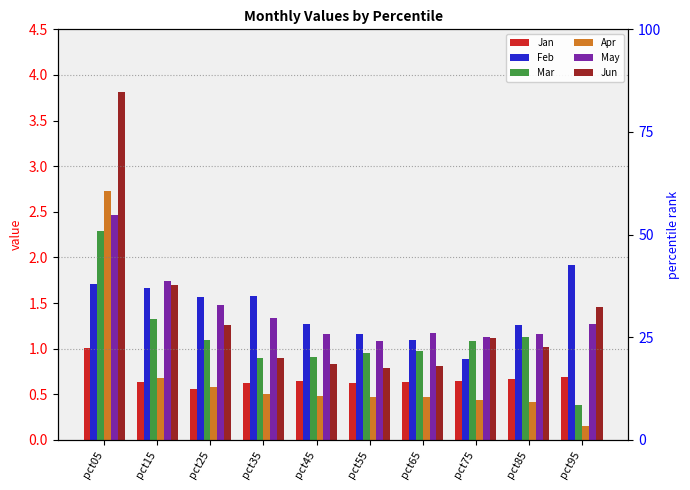

Between pct85 and pct15, which is larger?

pct85